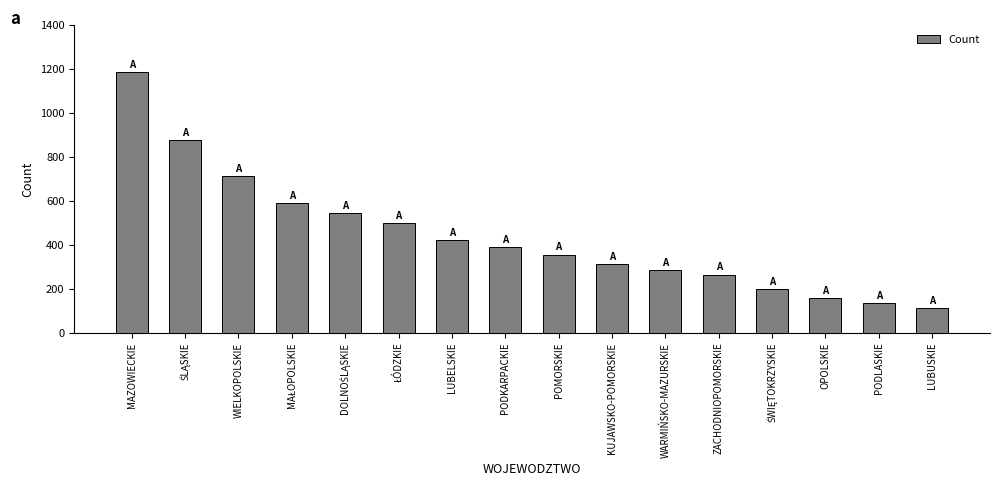

Approximately how many times larger is the value at PODLASKIE compared to LUBELSKIE?

0.3